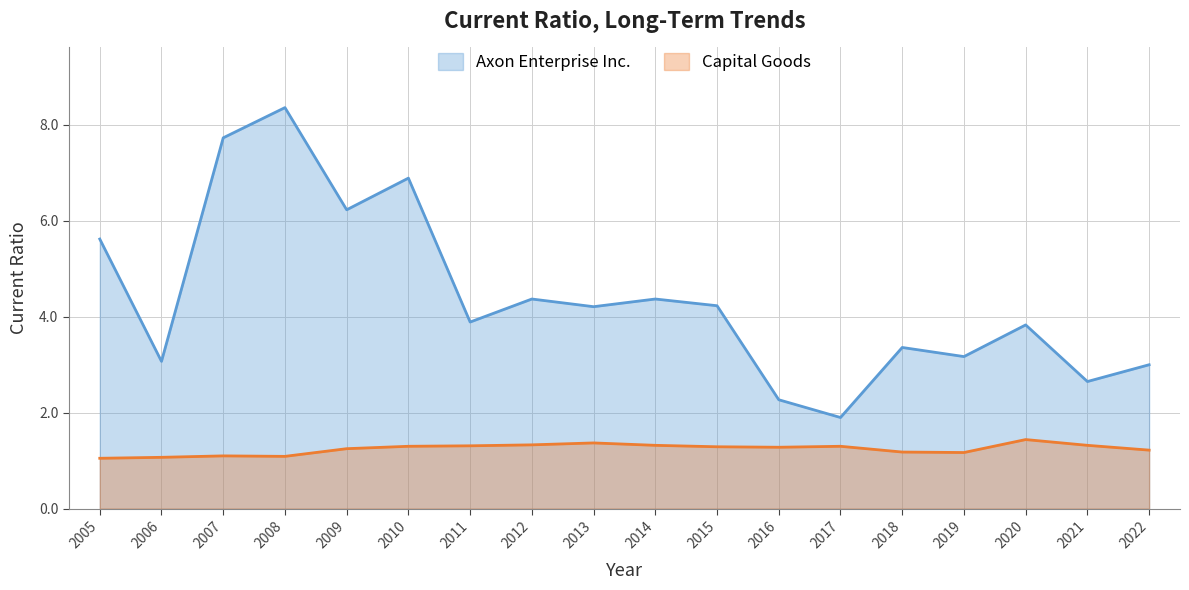

True or false: Axon Enterprise Inc. has a value of 5.3 at 2019.

False